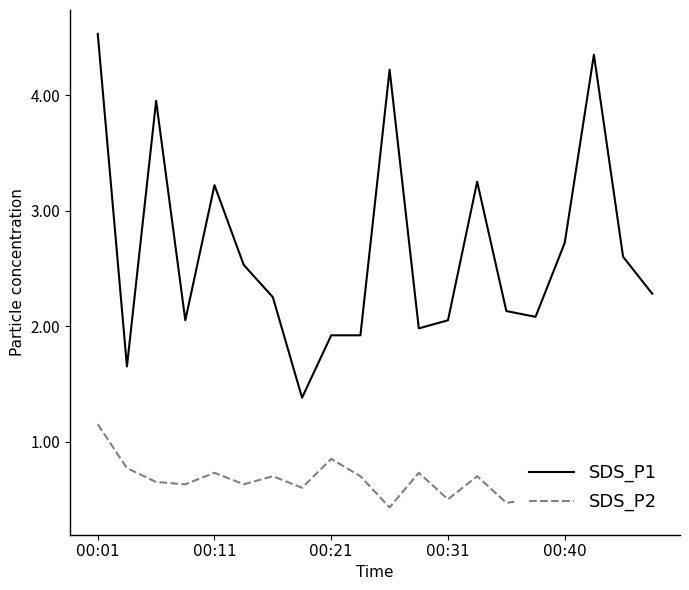

At which category is the sum across all series the highest?

00:01